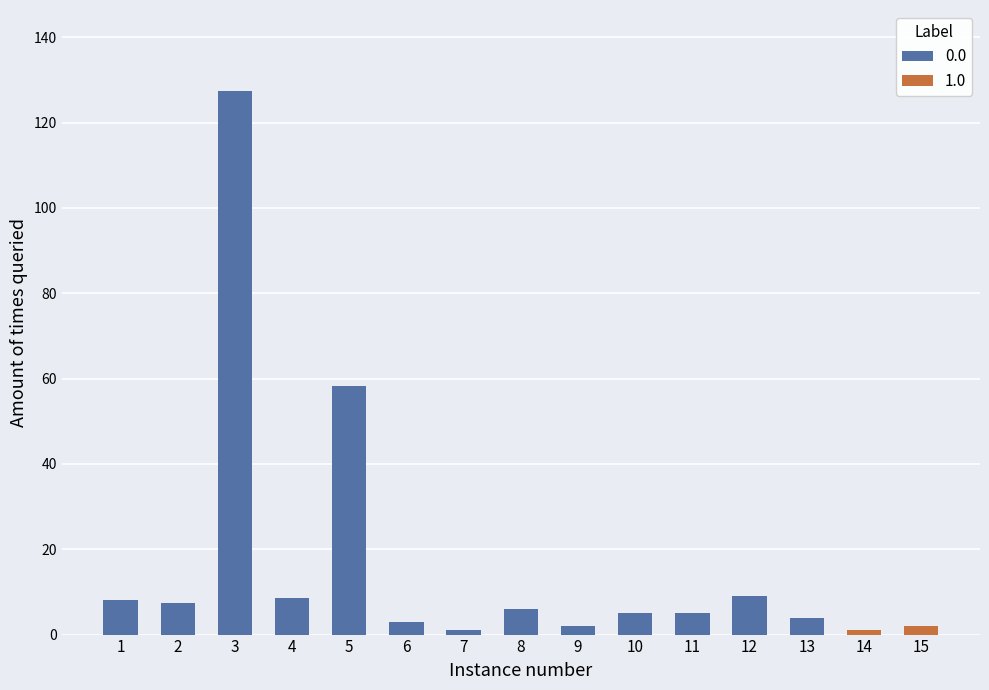

What is the difference between the 0.0 values at 2 and 13?

3.4